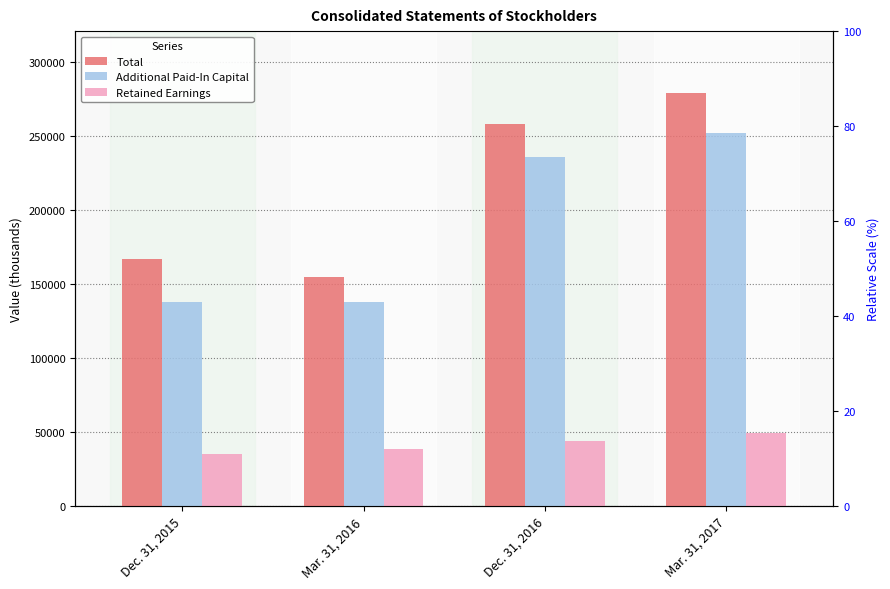

At which label is Total closest to 217149?

Dec. 31, 2016